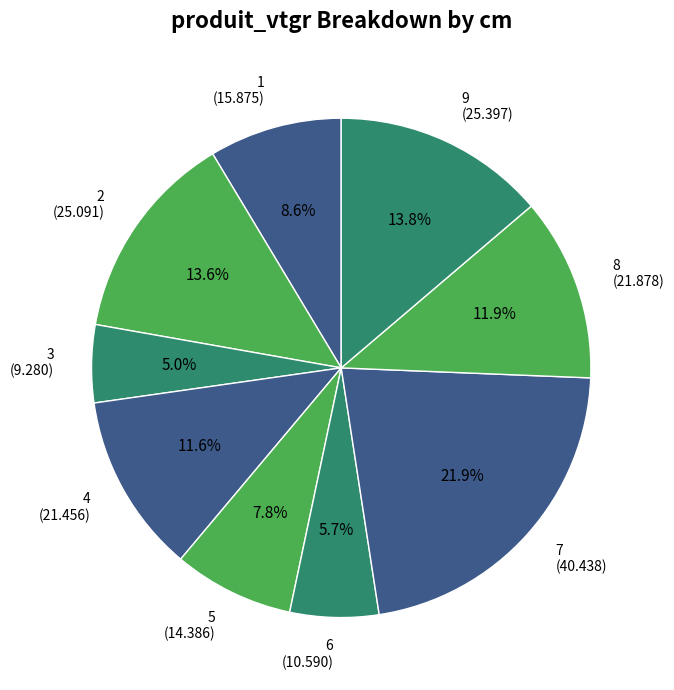

To the nearest percent, what is the combined percentage of 1 and 4?

20%